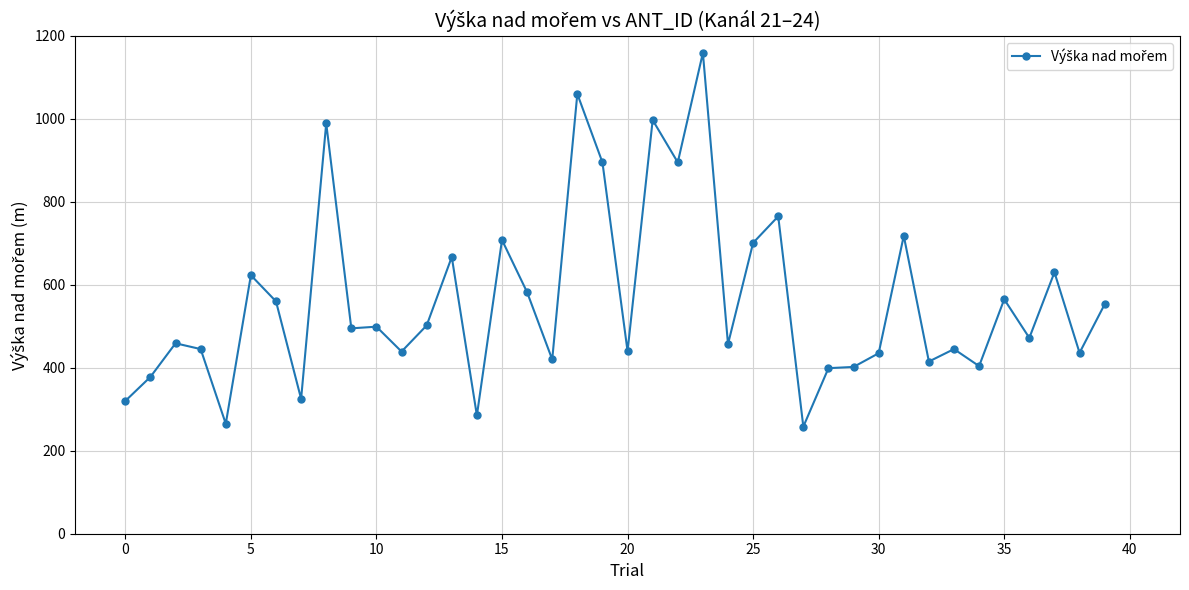

How many distinct data groups are displayed?

1